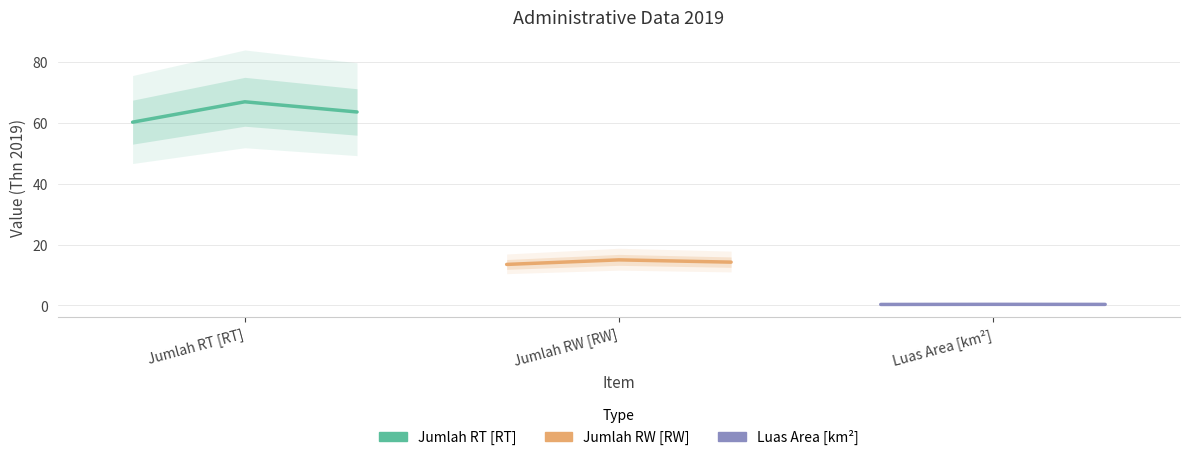

What is the average value of the Jumlah RW [RW] series?

14.2